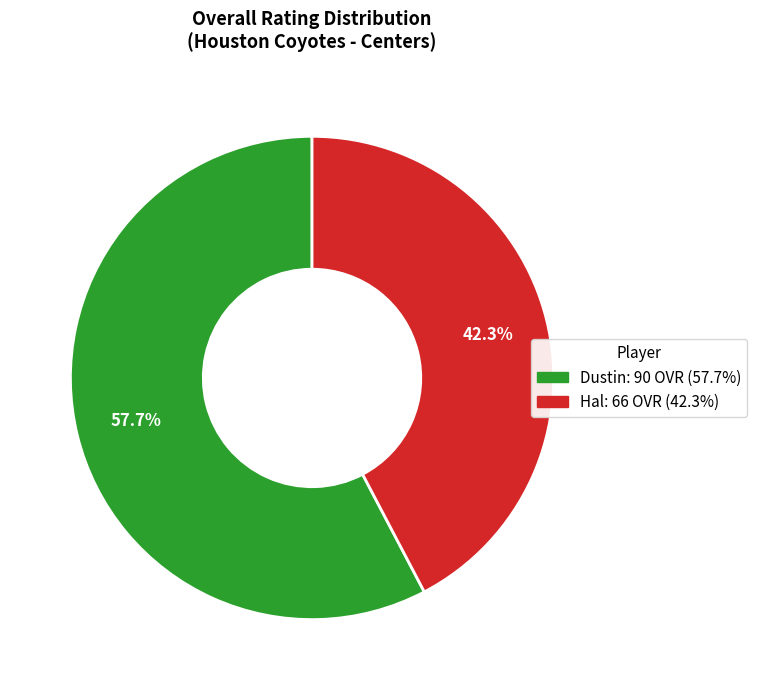

Is the sum of Hal and Dustin greater than half?

Yes